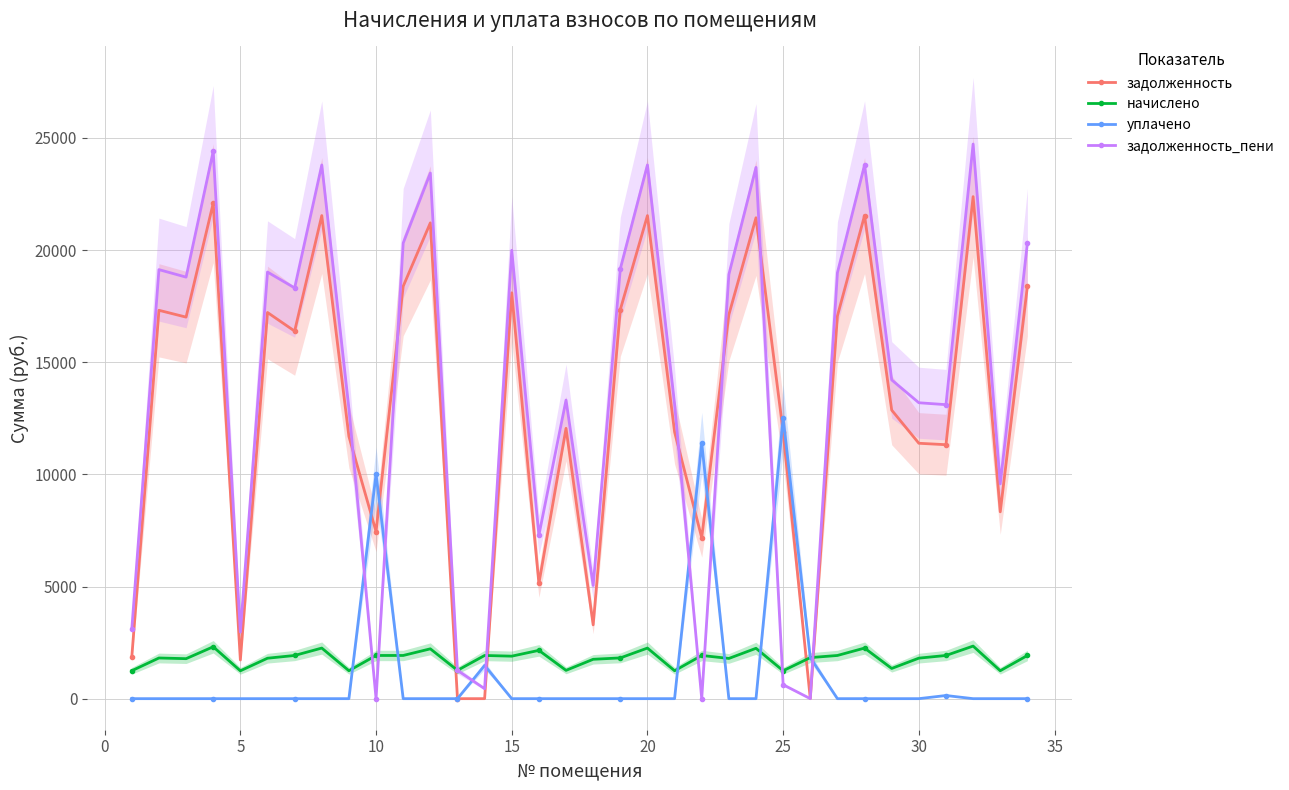

What is the value of the задолженность_пени point at the 9th from the left?

12934.2